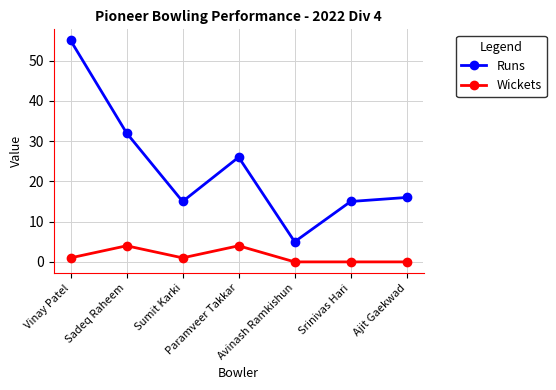

True or false: Wickets and Runs cross at least once.

False